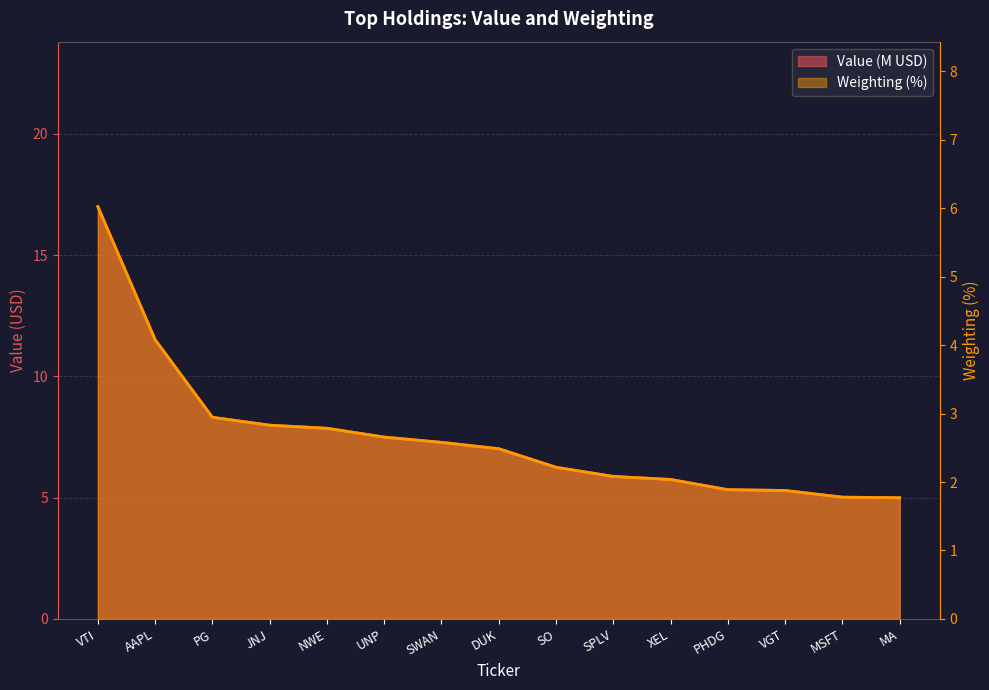

What is the sum of the Value values at SO and VGT?

11.6